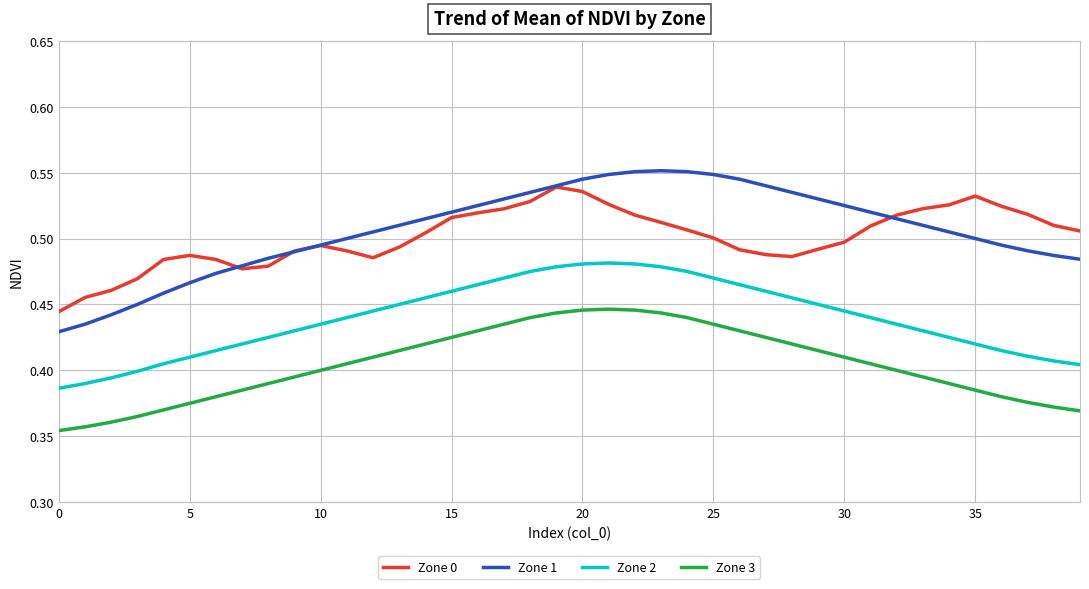

True or false: Zone 2 and Zone 3 intersect in this chart.

False